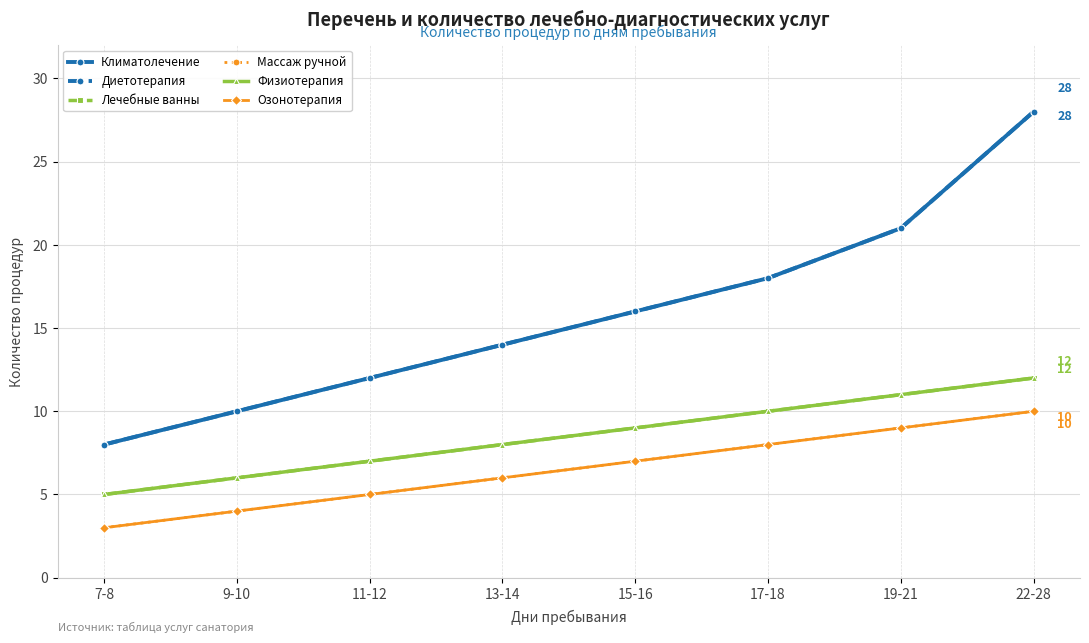

At how many categories does at least one series exceed 26?

1